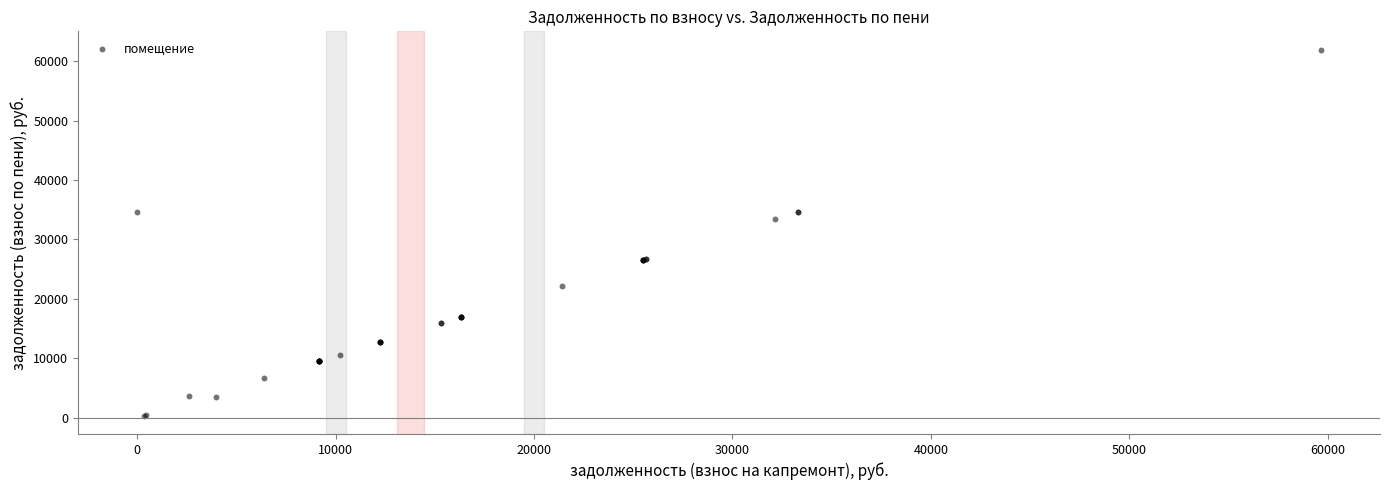

What Y value in the scatter plot is closest to 31131?

33350.9